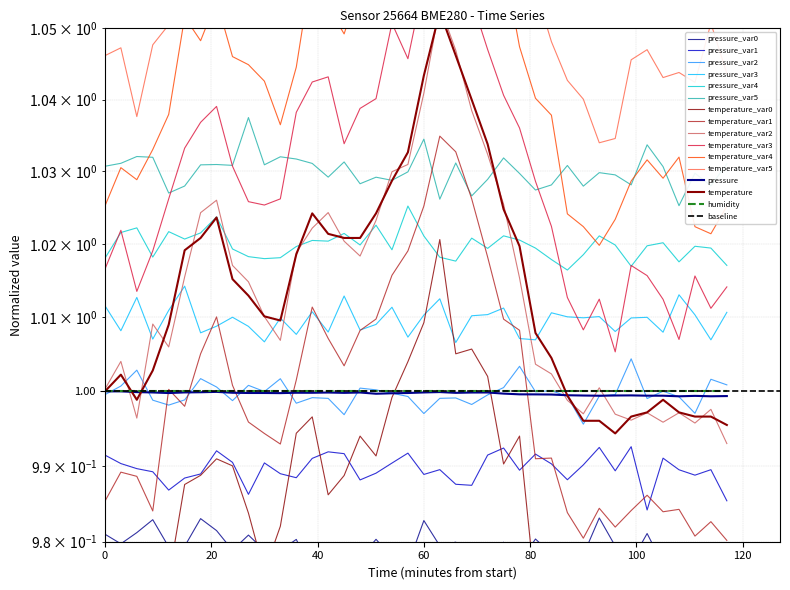

What is the difference between the maximum and second lowest values in the temperature series?

0.1